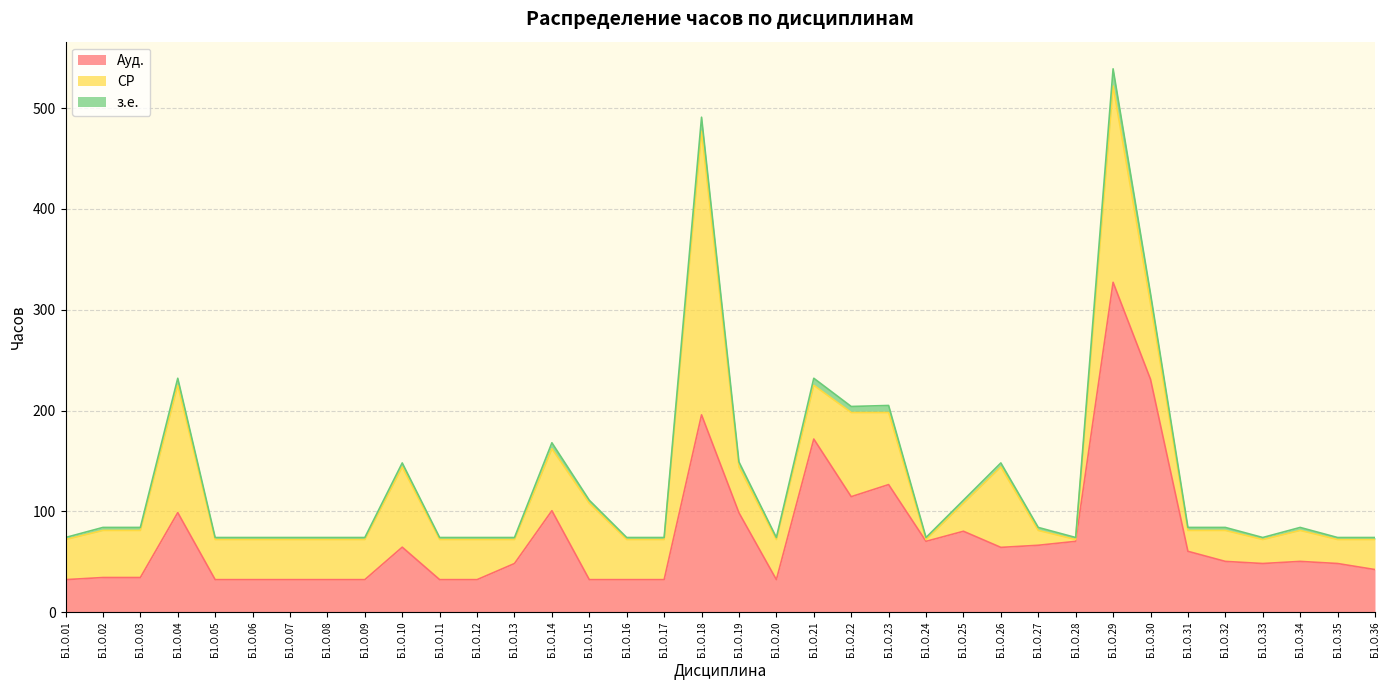

True or false: Ауд. has a value of 327.2 at Б1.О.29.

True